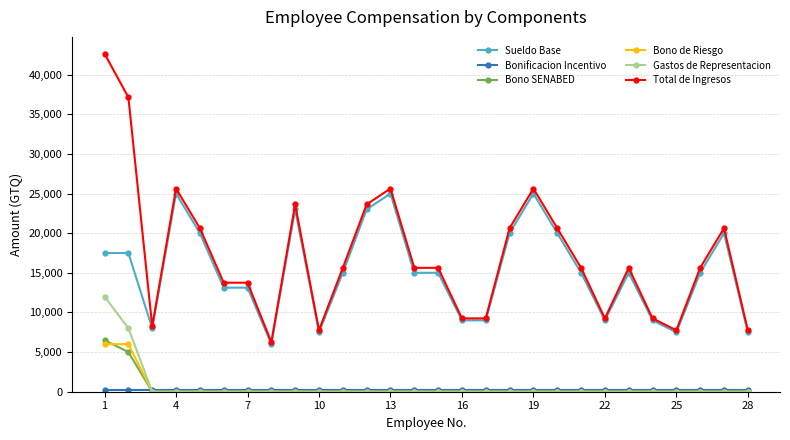

True or false: Total de Ingresos has more than 0 points higher than both neighbors.

True